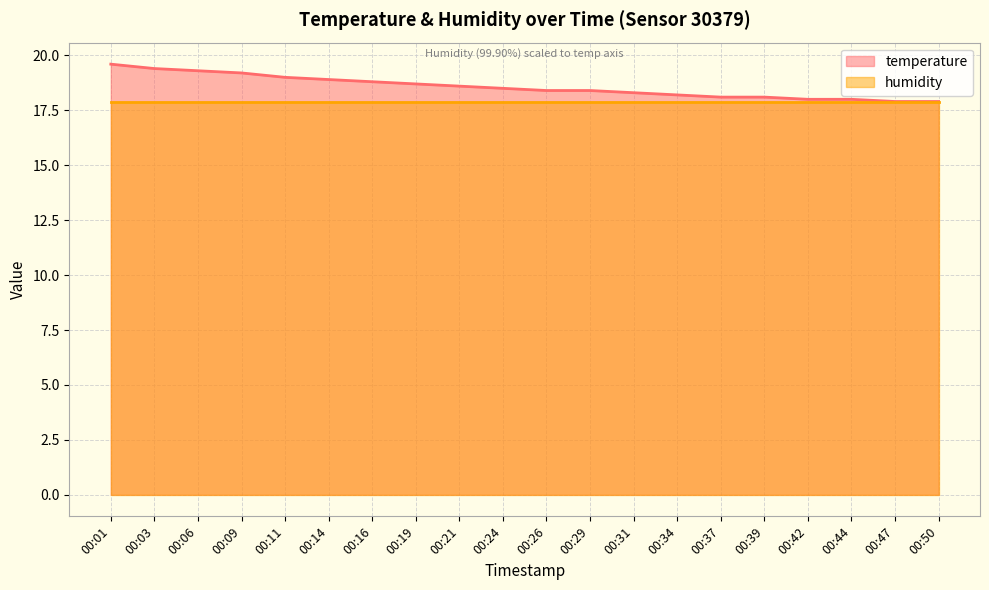

Is it true that the value at 00:09 is 5.8?

False